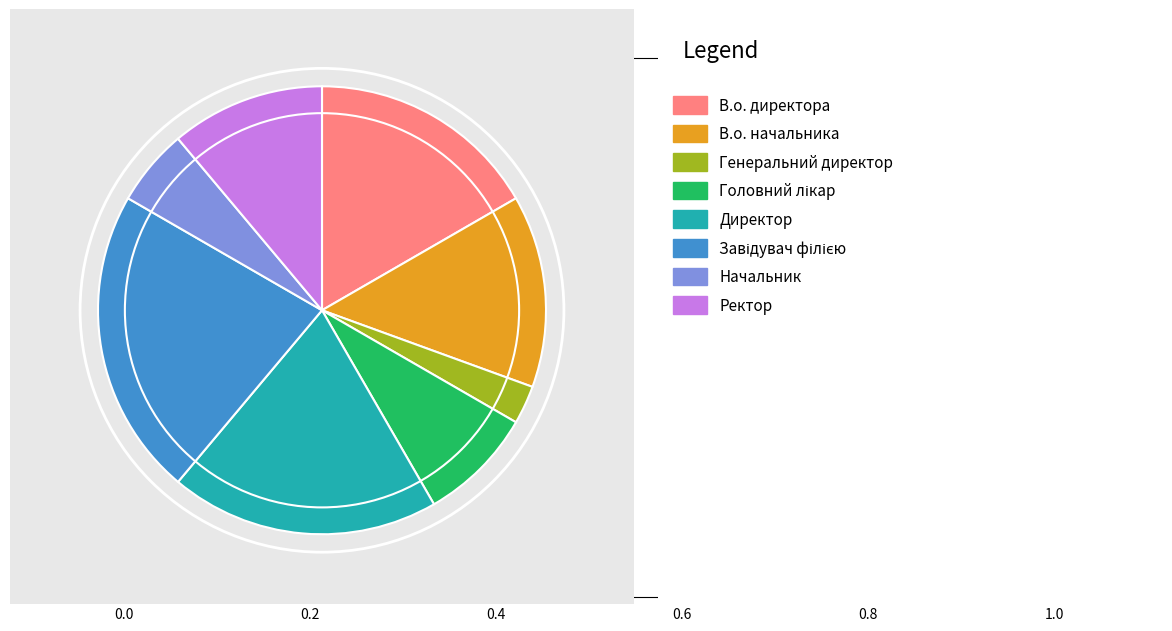

Does any single category account for the majority?

No